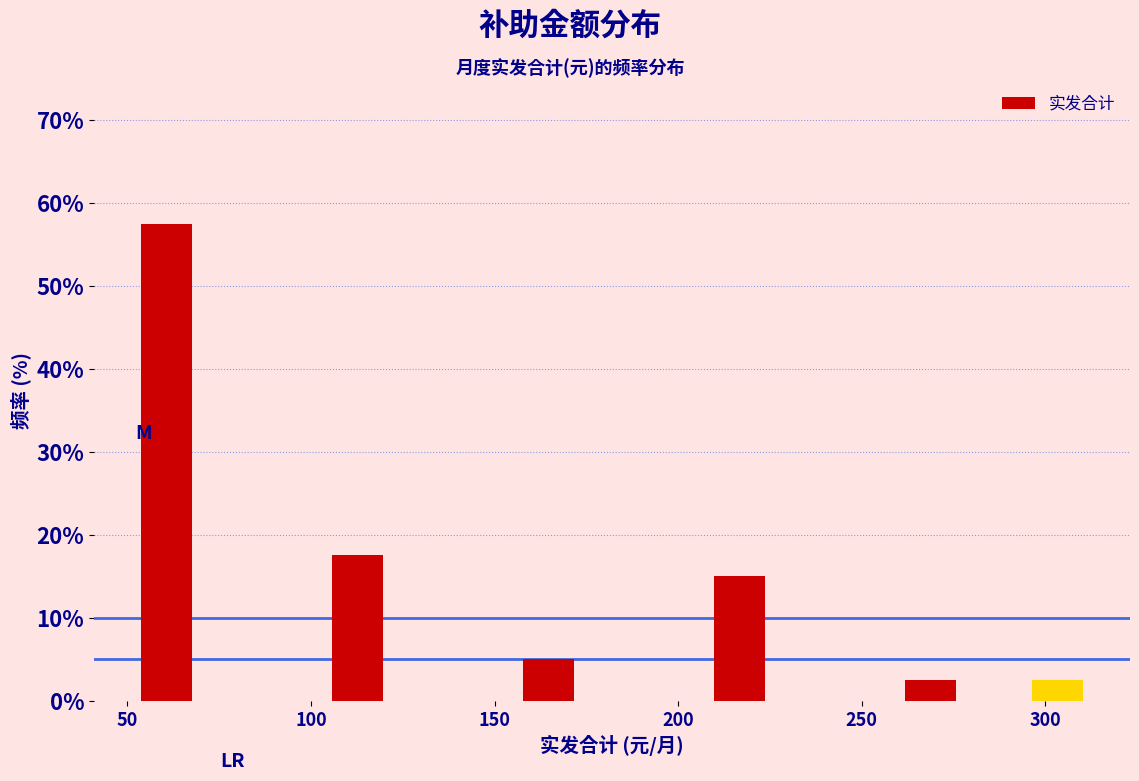

Around what value on the x-axis is the tallest bar? Give the approximate position of its centre, as read against the axis.

60